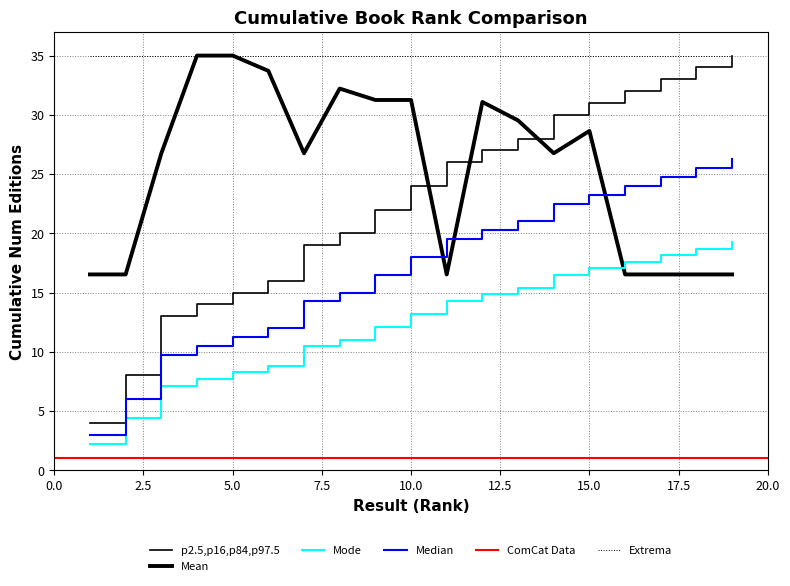

What is the difference between the Key (x1e6) values at 11 and 15?

12.1